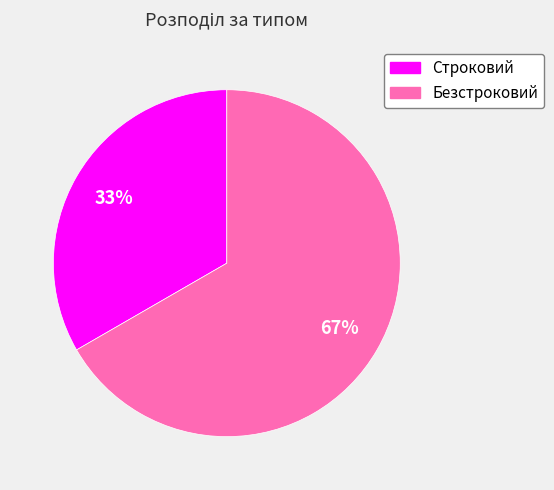

Is the sum of Безстроковий and Строковий greater than half?

Yes